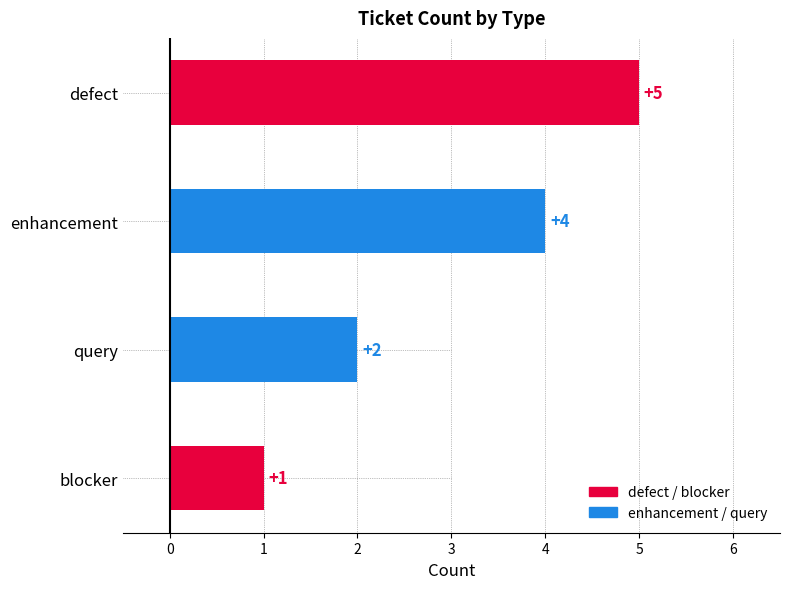

Reading top to bottom, list all the values displayed in this chart.

defect=5	enhancement=4	query=2	blocker=1